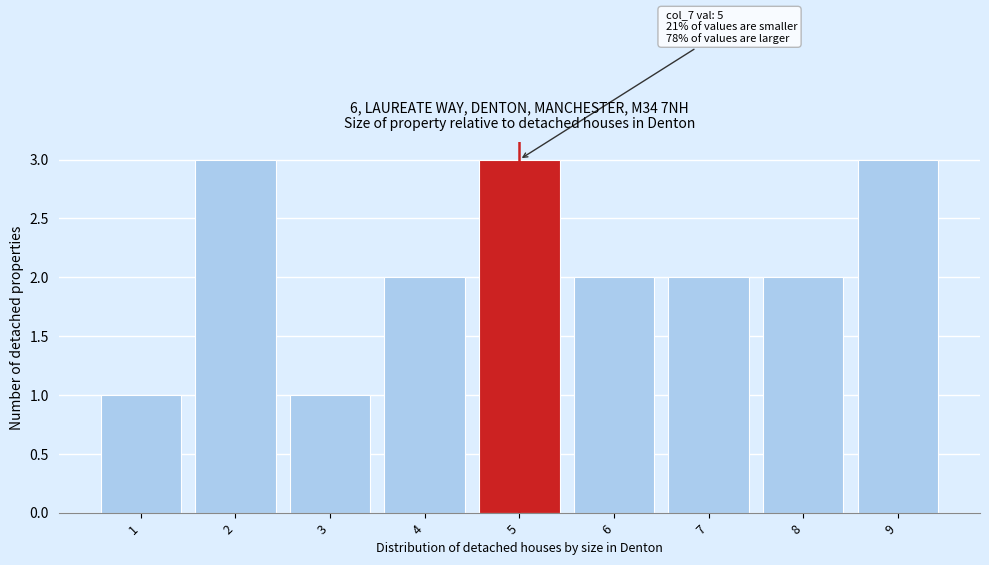

Reading left to right, transcribe all the data shown in this chart.

1=1	2=3	3=1	4=2	5=3	6=2	7=2	8=2	9=3